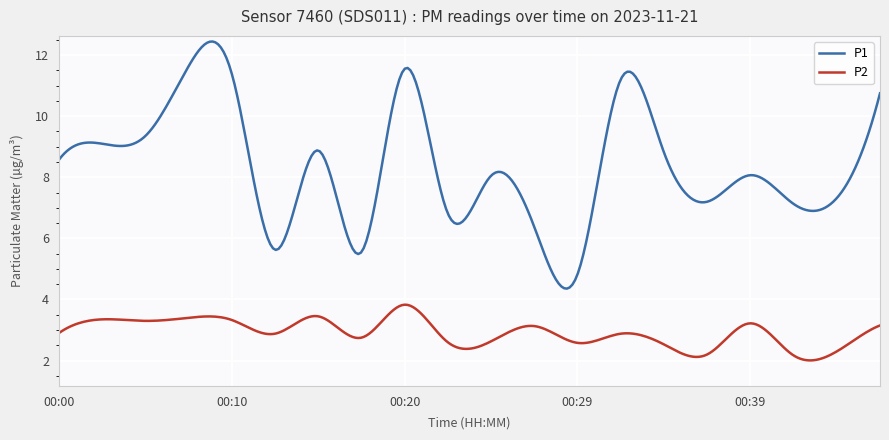

What is the highest value of the P2 series?

3.8